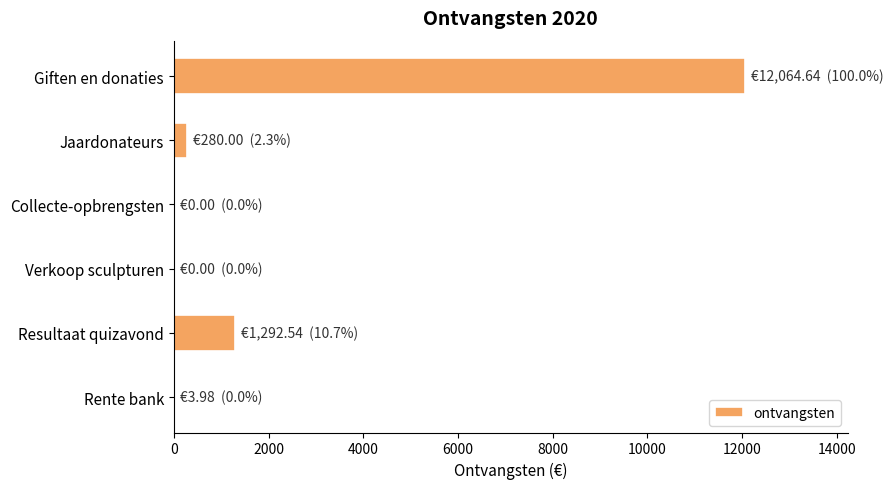

The chart shows a value of 17477.3 at Giften en donaties. True or false?

False